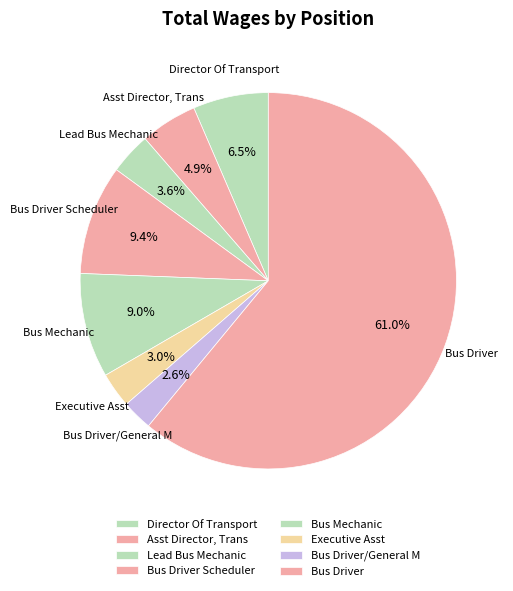

True or false: Bus Driver/General M accounts for 13% of the total.

False